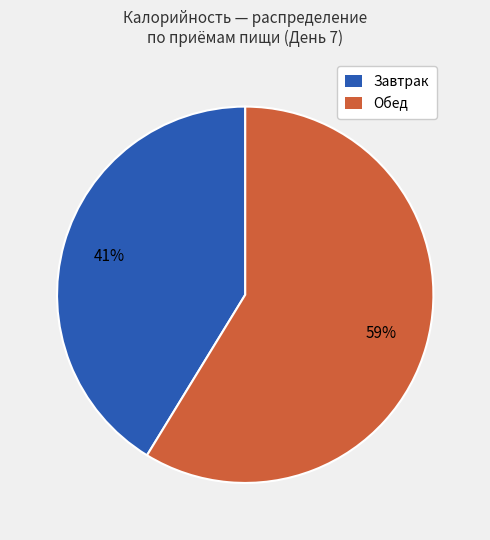

Is there a majority slice in this chart?

Yes